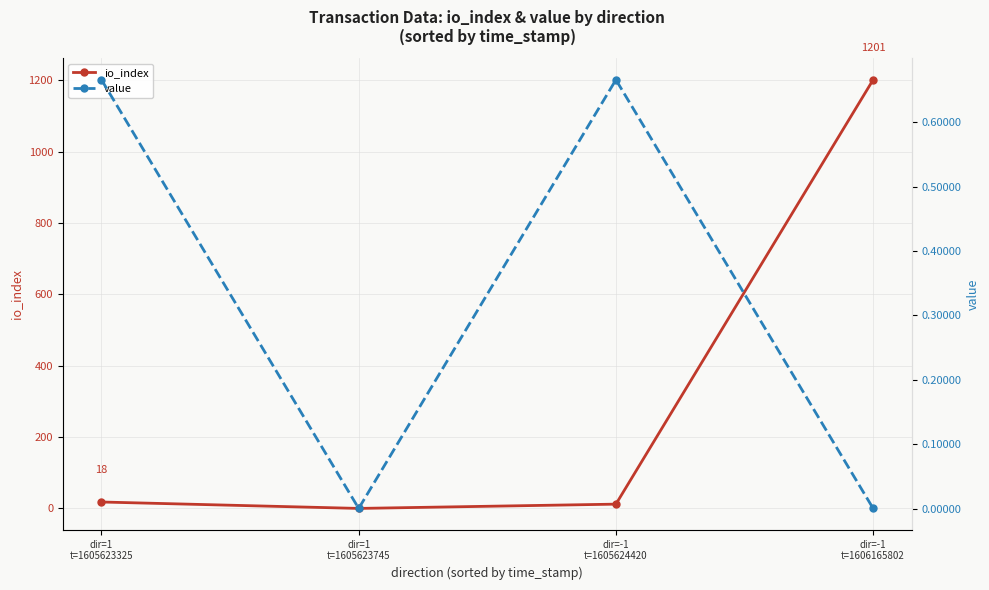

Reading right to left, transcribe all the data shown in this chart.

io_index: dir=-1
t=1606165802=1201.0	dir=-1
t=1605624420=12.0	dir=1
t=1605623745=0.0	dir=1
t=1605623325=18.0
value: dir=-1
t=1606165802=0.0	dir=-1
t=1605624420=0.7	dir=1
t=1605623745=0.0	dir=1
t=1605623325=0.7